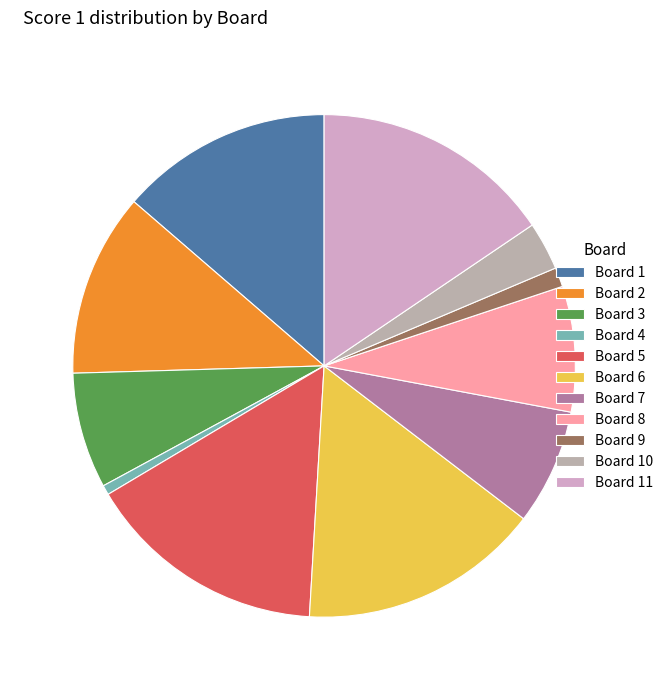

How many slices are in this pie chart?

11